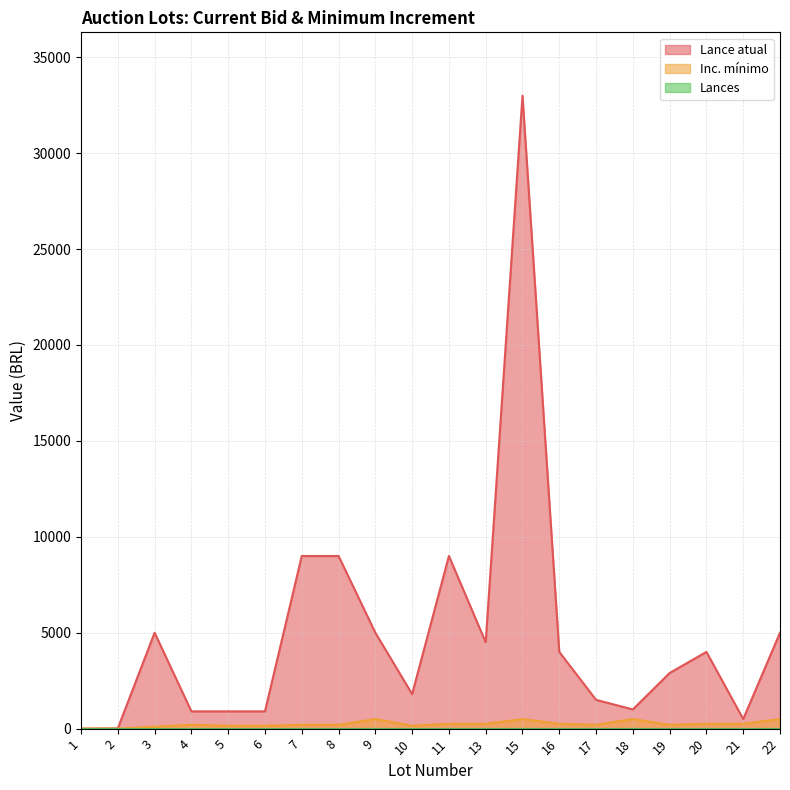

True or false: Lance atual has a value of -22963.7 at 1.

False